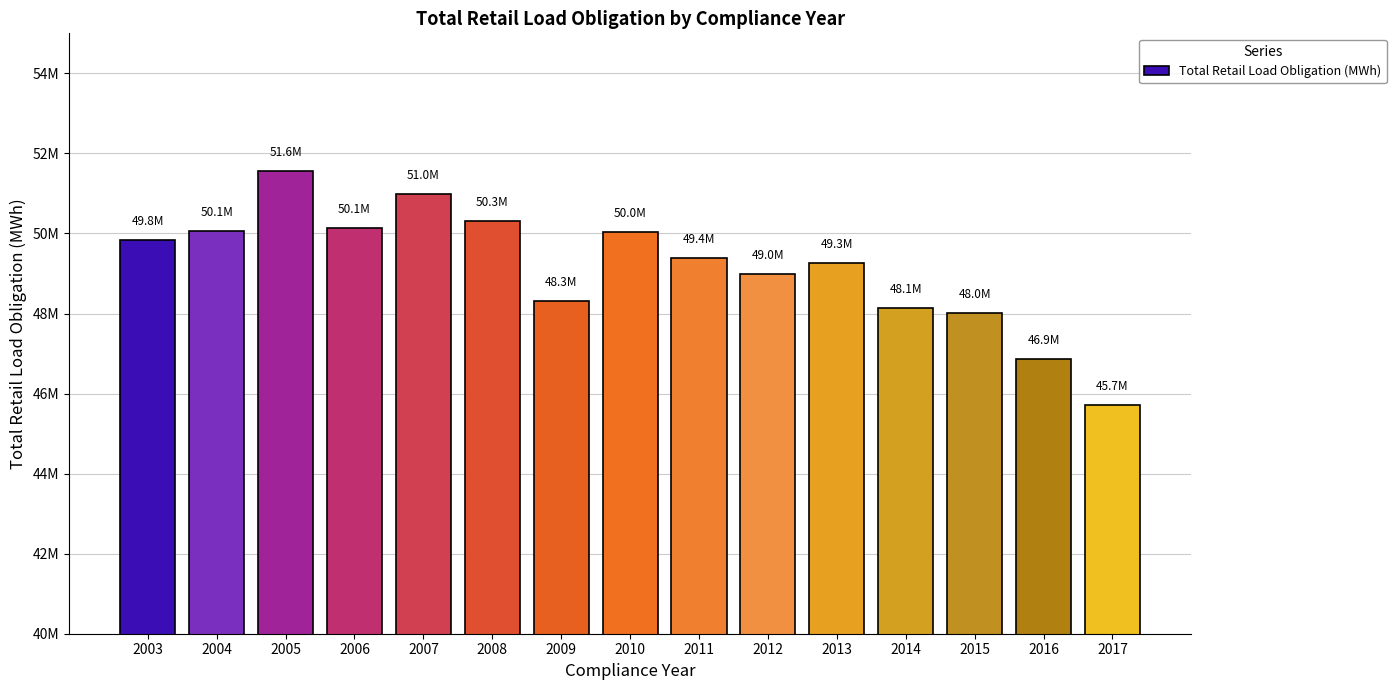

Does the chart contain any negative values?

No